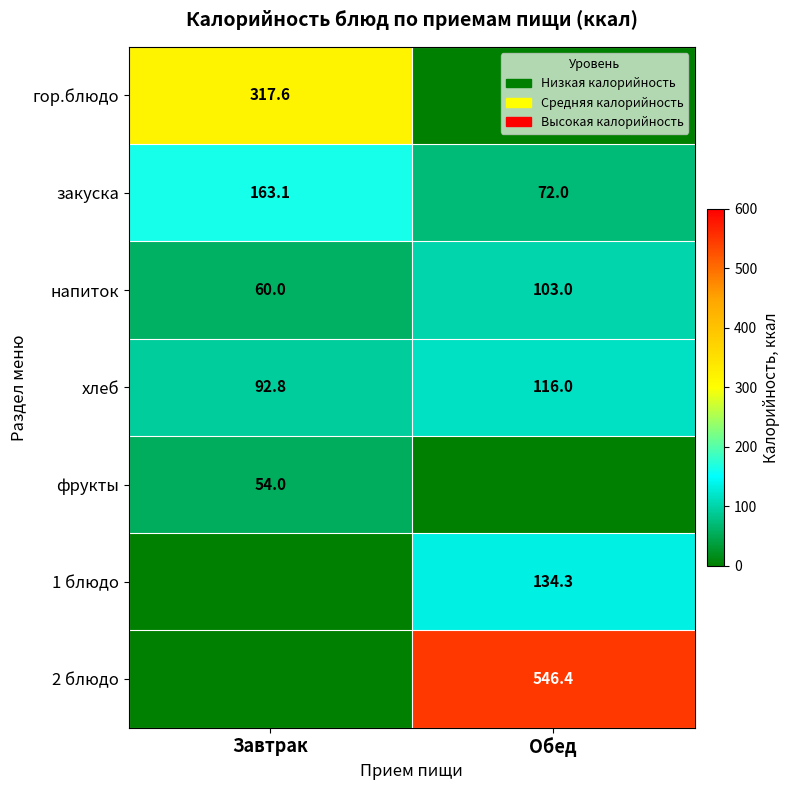

What is the average value of the хлеб series?

104.4